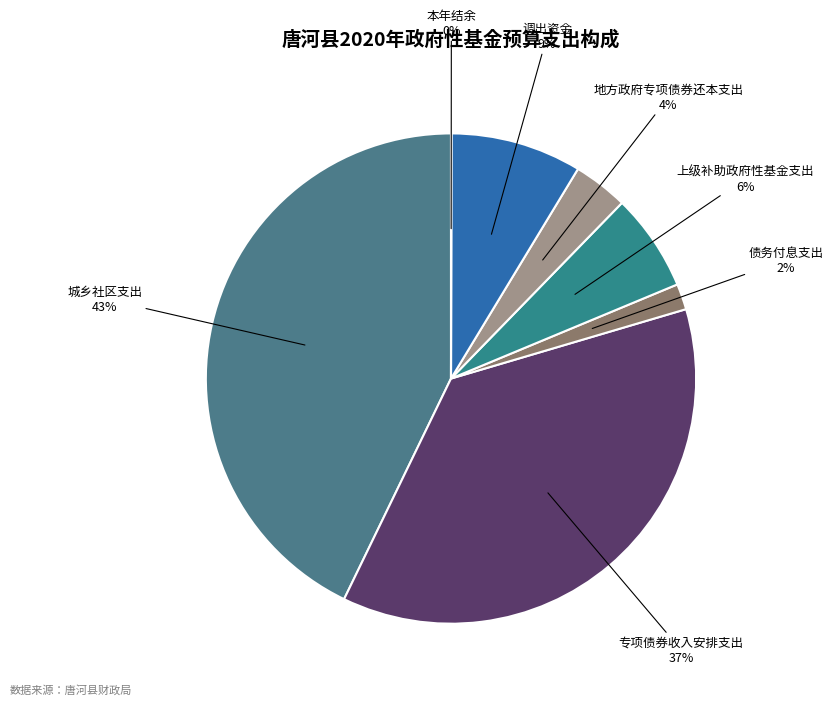

Is there any slice that represents more than half of the pie?

No